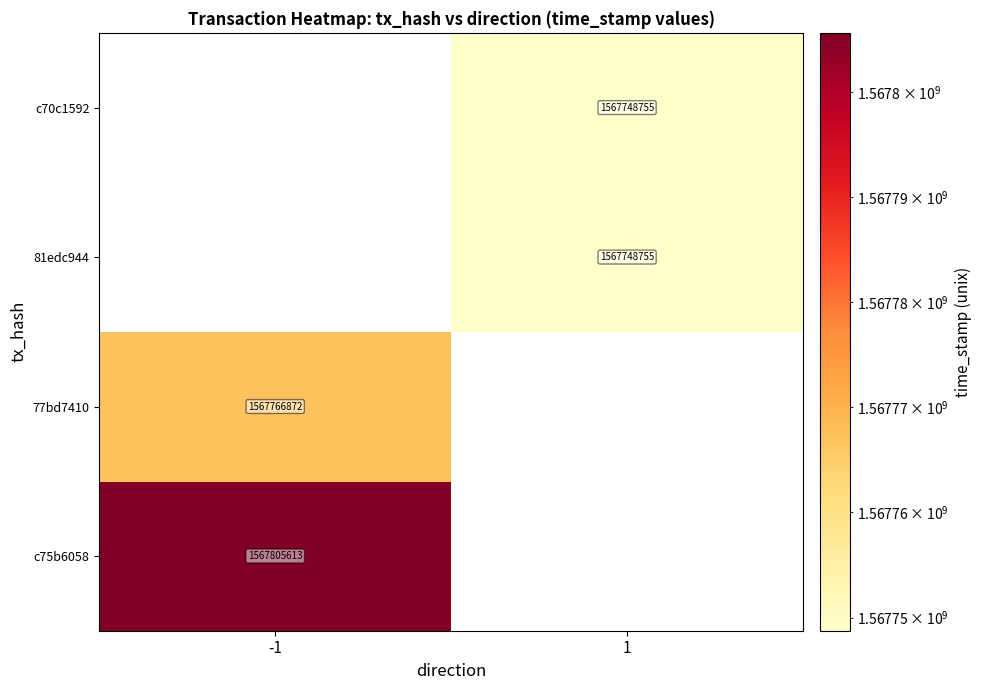

At how many categories does at least one series exceed 1567781488?

1